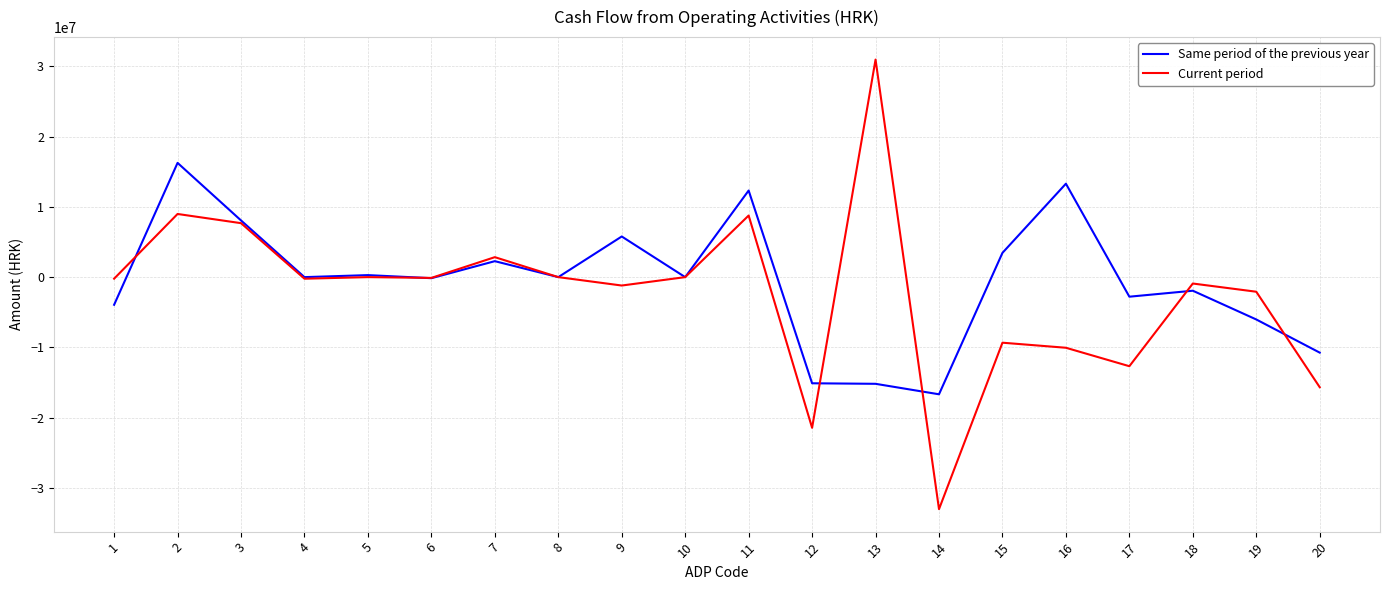

Which series has the widest spread of values?

Current period